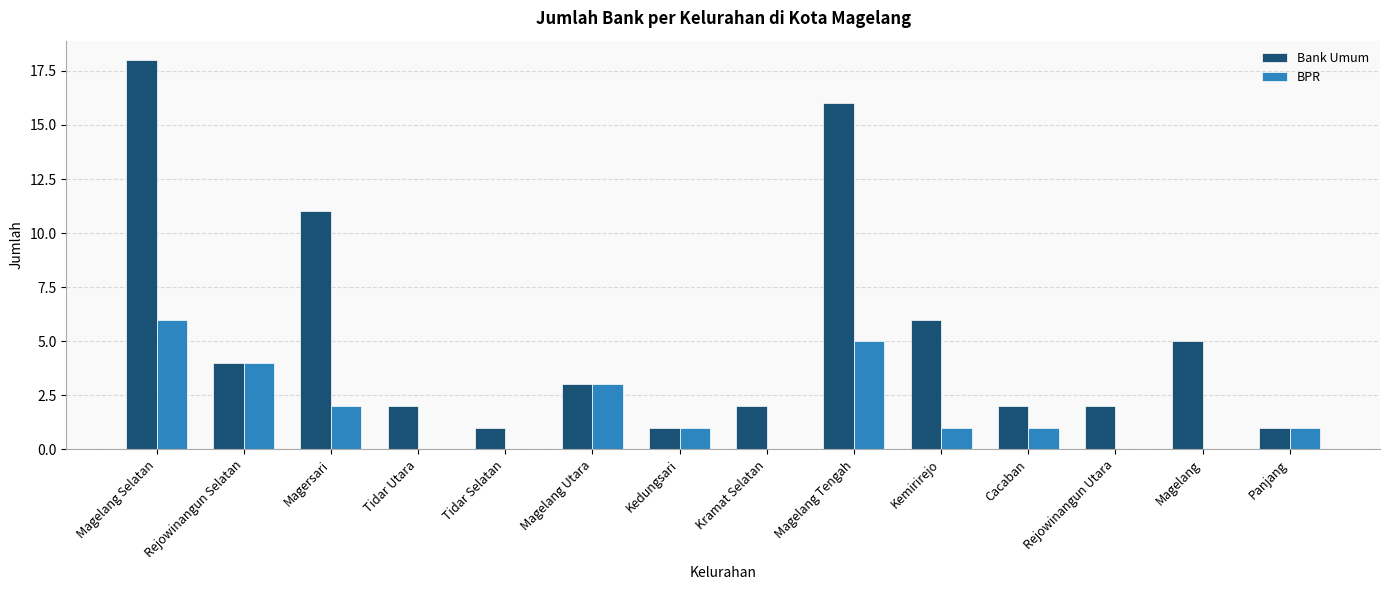

Between Rejowinangun Selatan and Tidar Selatan, which series saw the biggest shift?

BPR